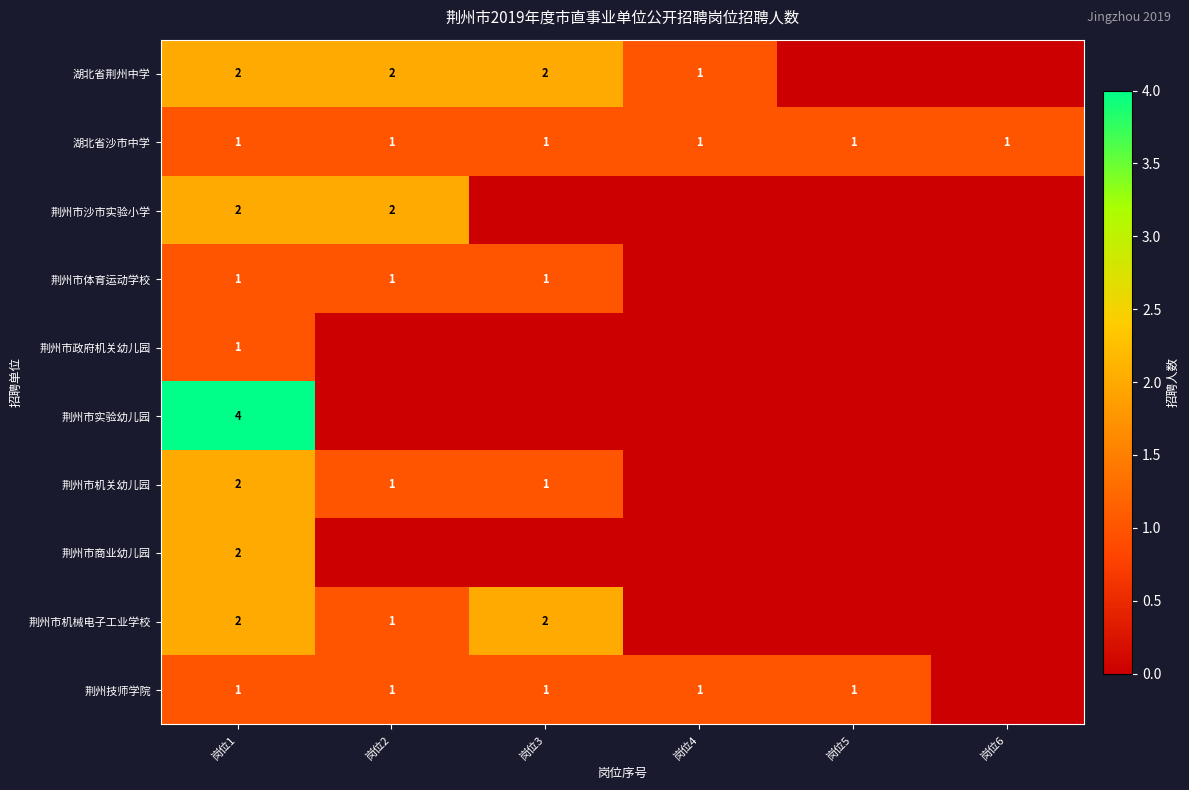

Count the number of categories in the chart.

6